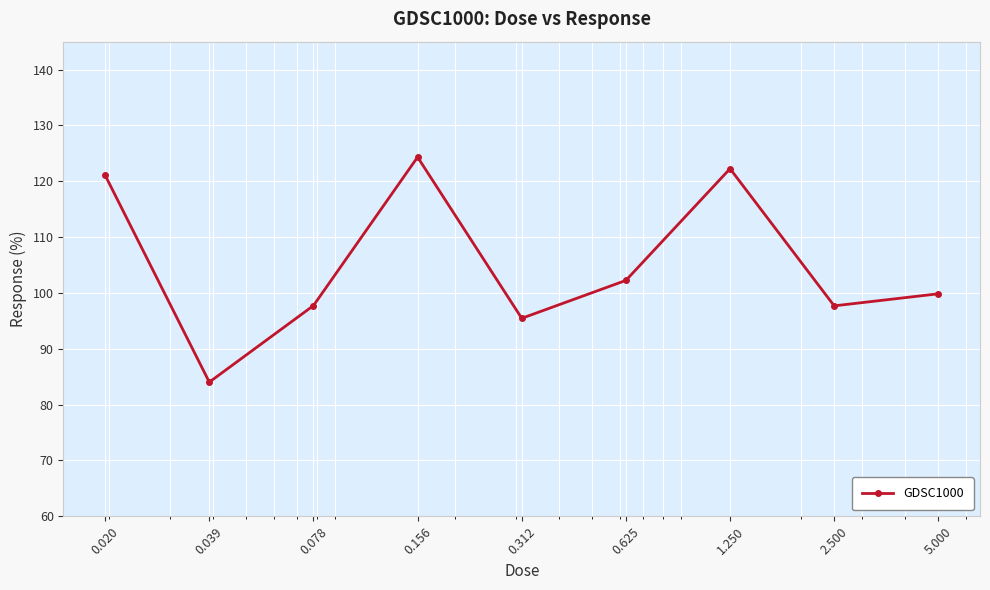

What is the smallest value displayed?

84.0